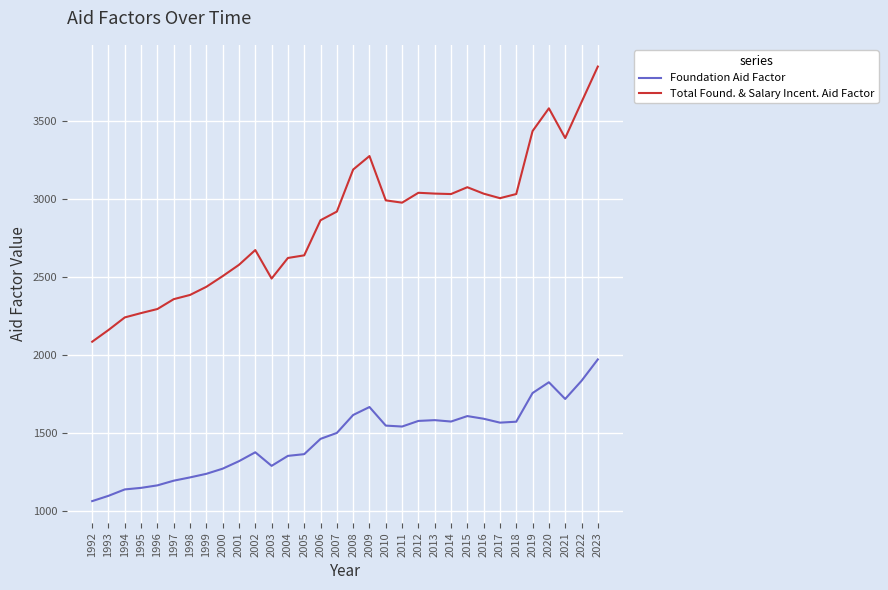

Which category has the highest value across all series?

2023